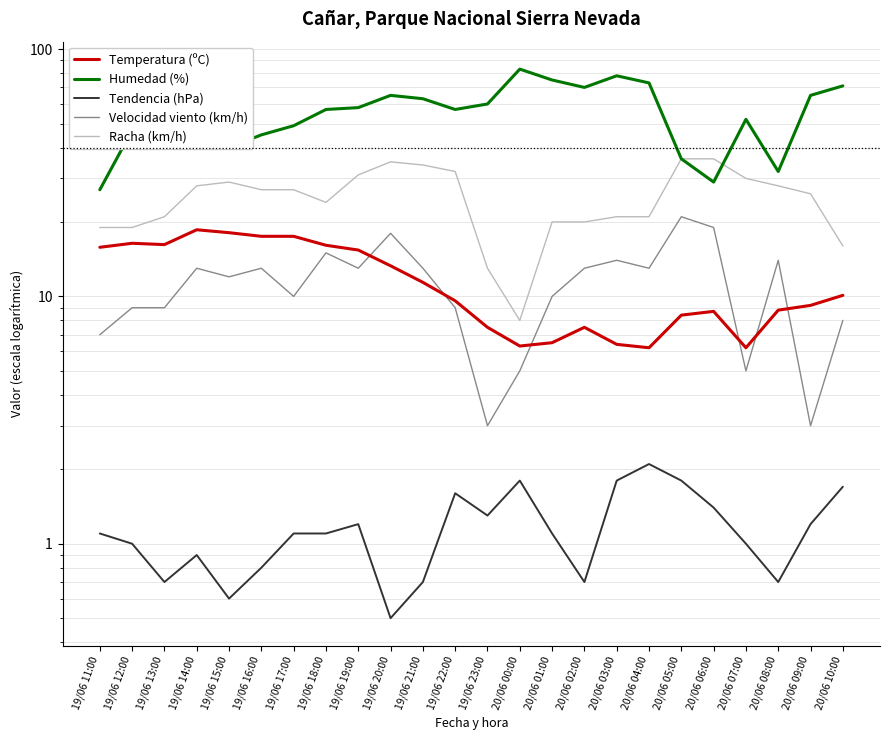

What is the difference between the Temperatura (ºC) values at 19/06 22:00 and 19/06 18:00?

6.5